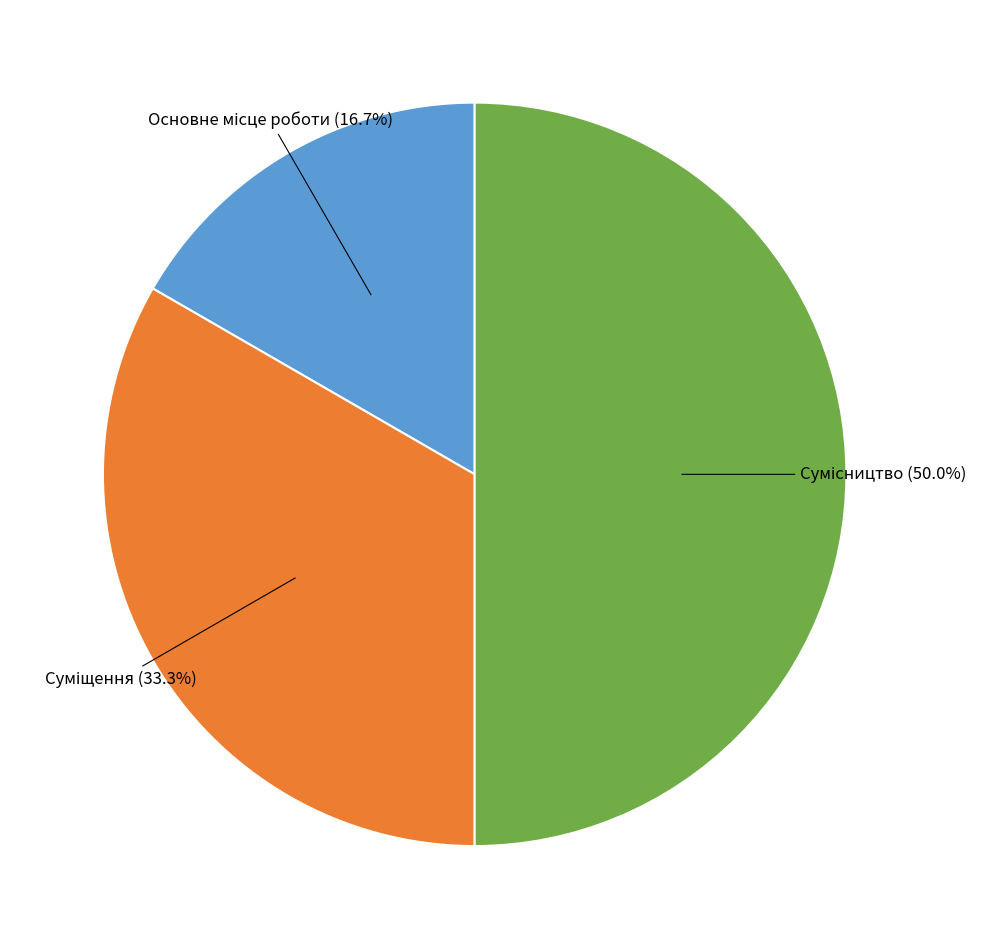

How many slices are in this pie chart?

3